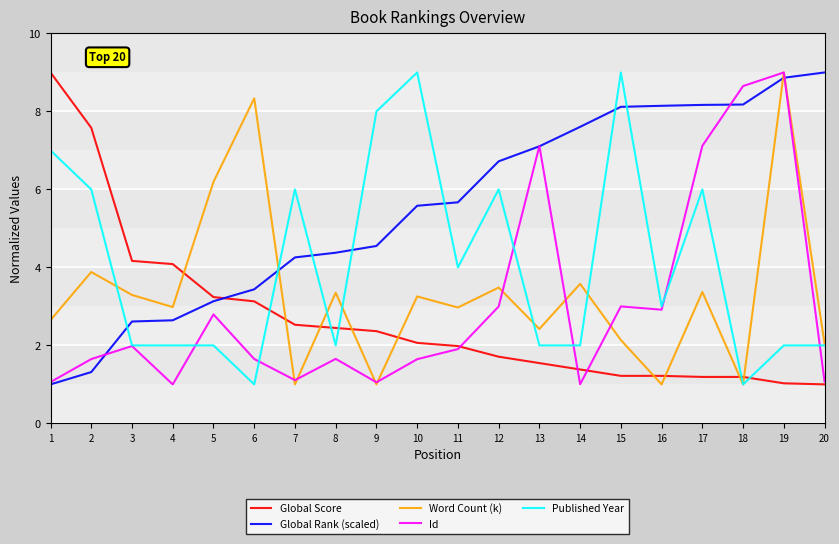

Where is the first local maximum for Id?

3